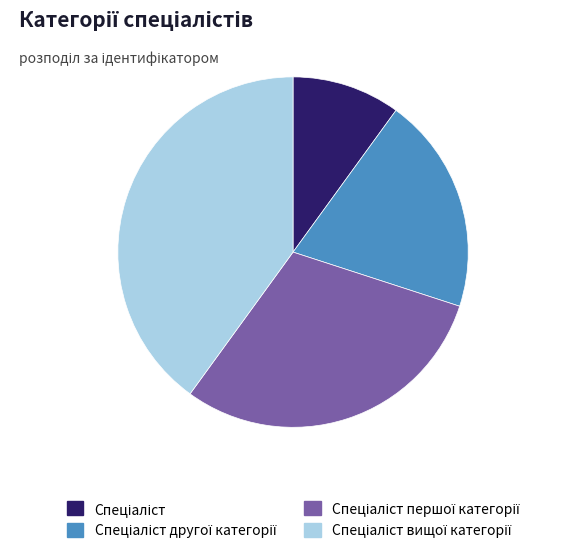

Is there any slice that represents more than half of the pie?

No